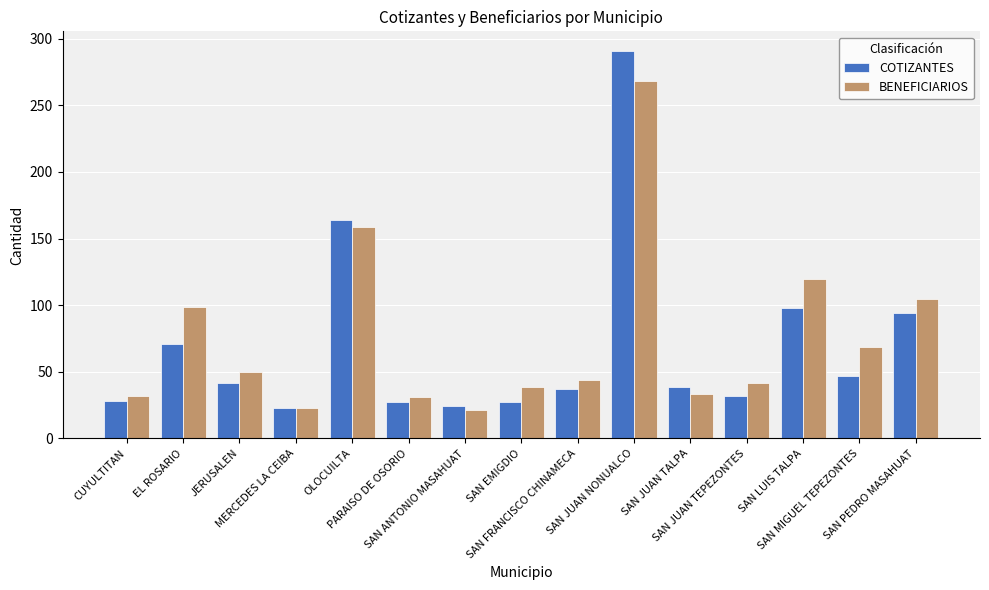

What is the difference between the maximum and minimum values in the COTIZANTES series?

268